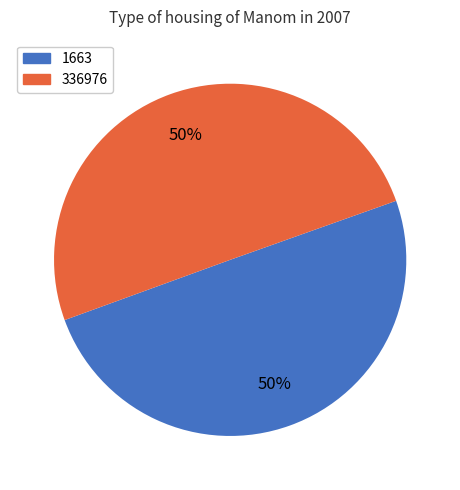

Is it true that 336976 is 63% of the pie?

False